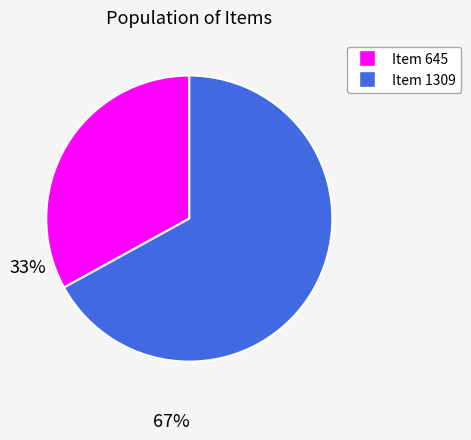

Rank the categories by value from lowest to highest.

Item 645, Item 1309